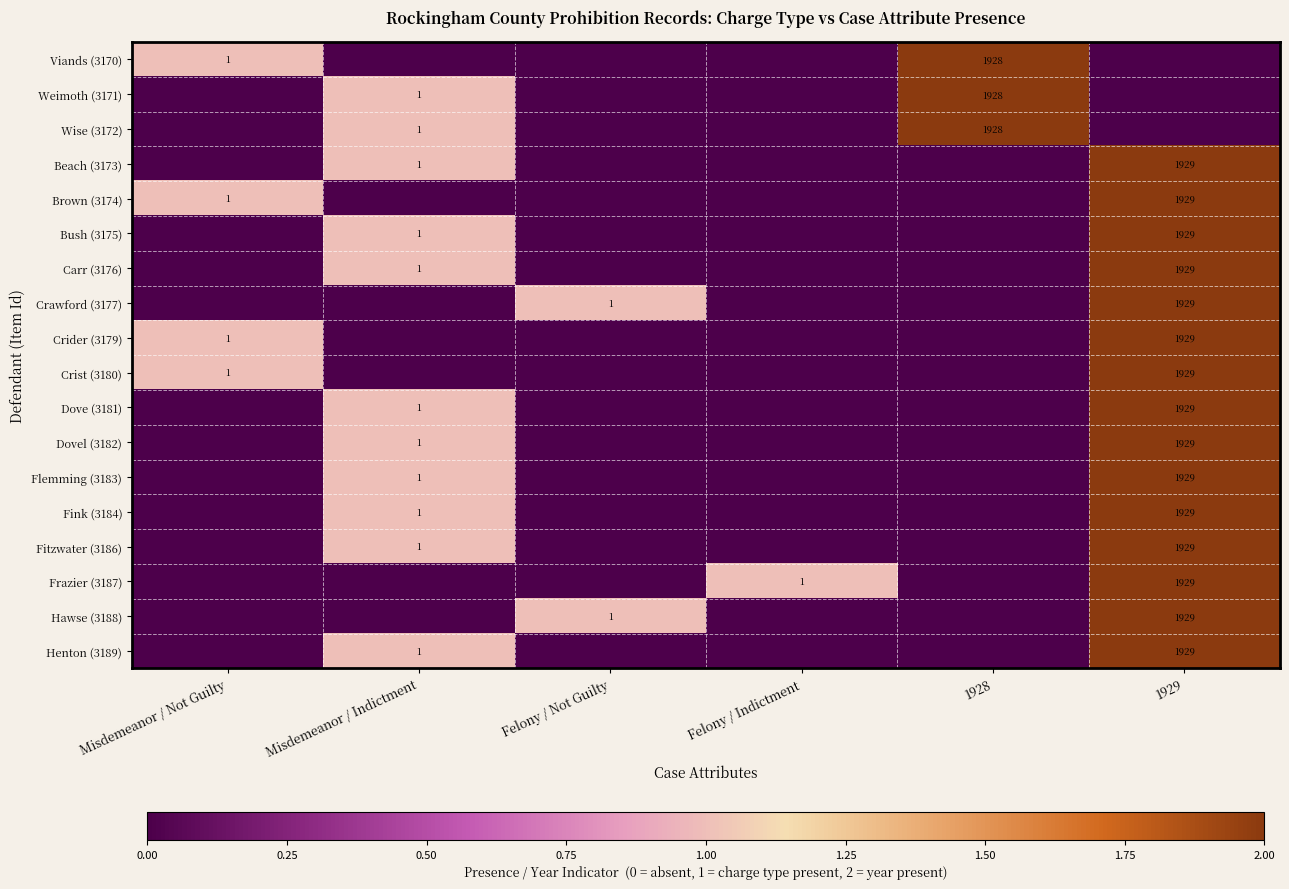

Which label corresponds to the smallest value in the chart?

Misdemeanor / Indictment